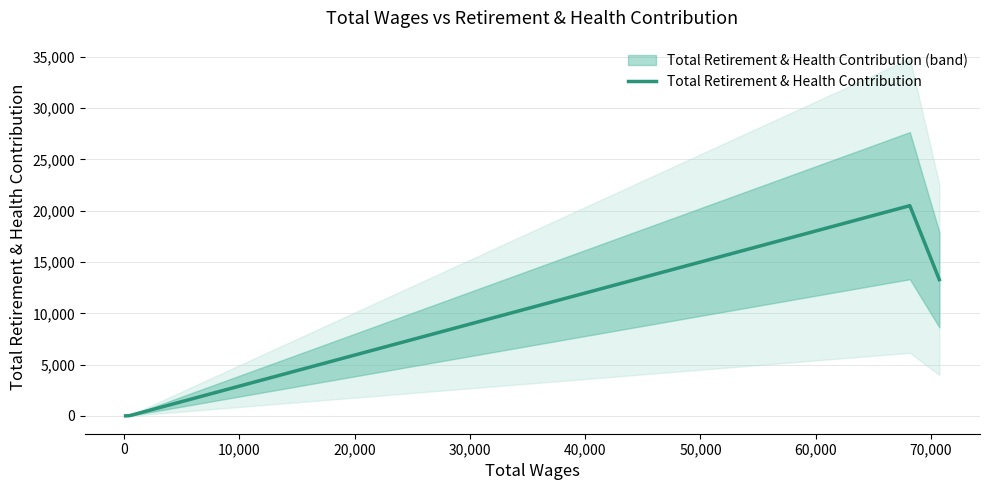

How many categories are shown in the chart?

4